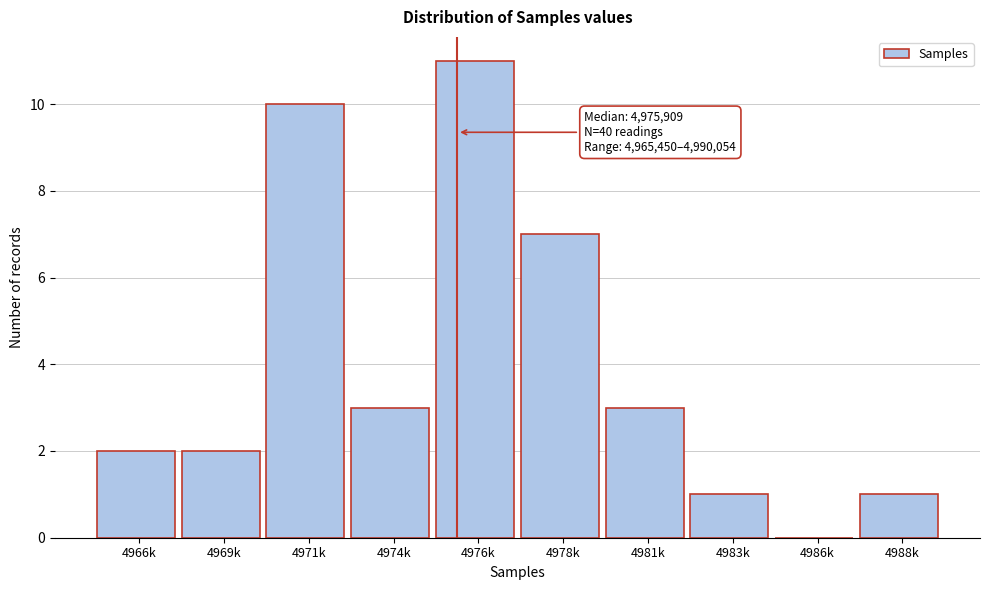

Reading left to right, what are all the values shown in this chart?

4966k=2	4969k=2	4971k=10	4974k=3	4976k=11	4978k=7	4981k=3	4983k=1	4986k=0	4988k=1